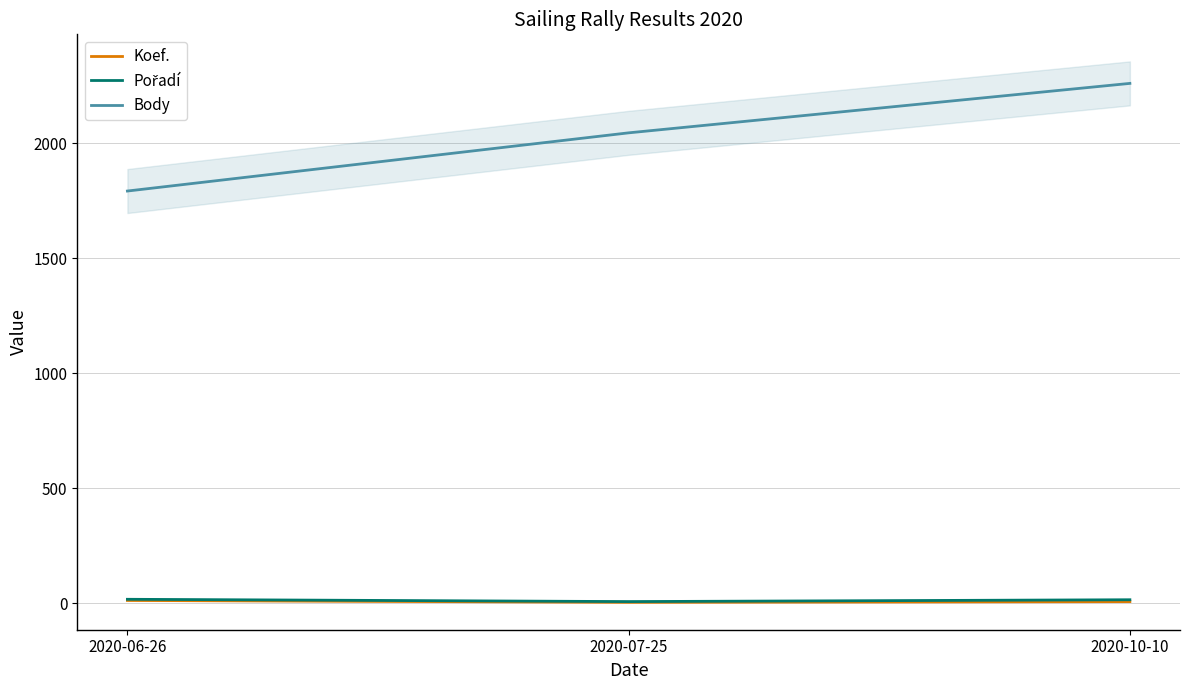

What is the difference between the highest and lowest values at 2020-06-26?

1780